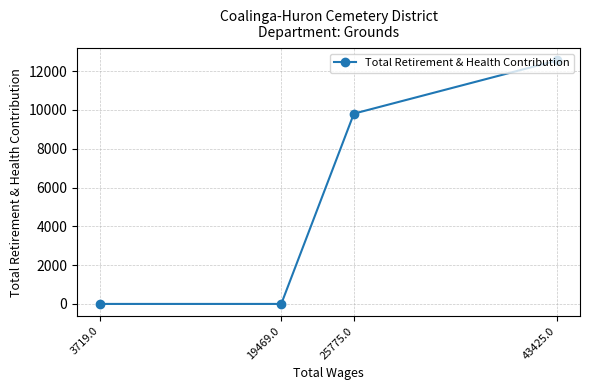

What is the change in value from 43425.0 to 19469.0?

-12549